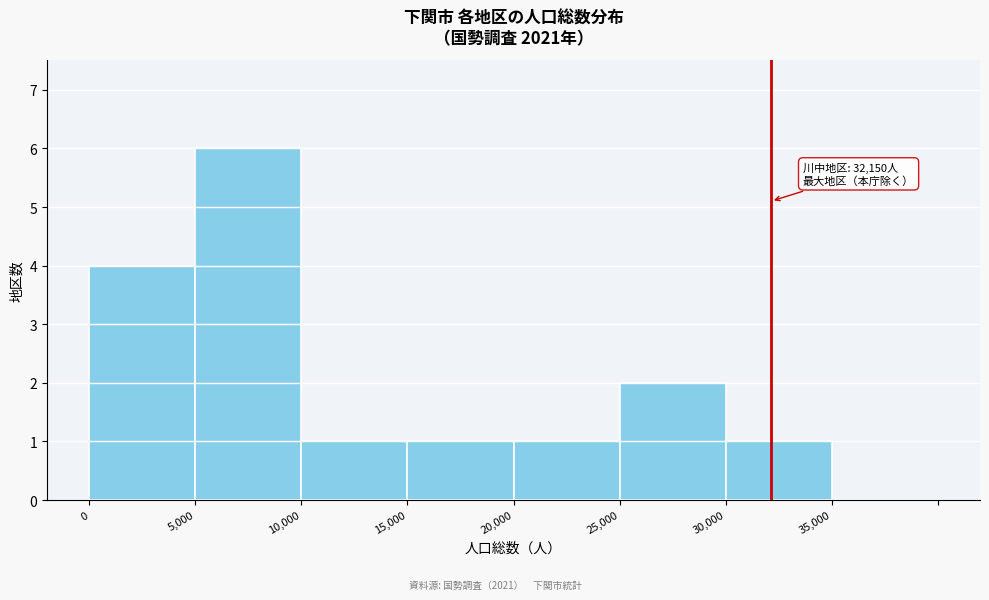

Which range on the x-axis has the tallest bar?

5000 to 10000